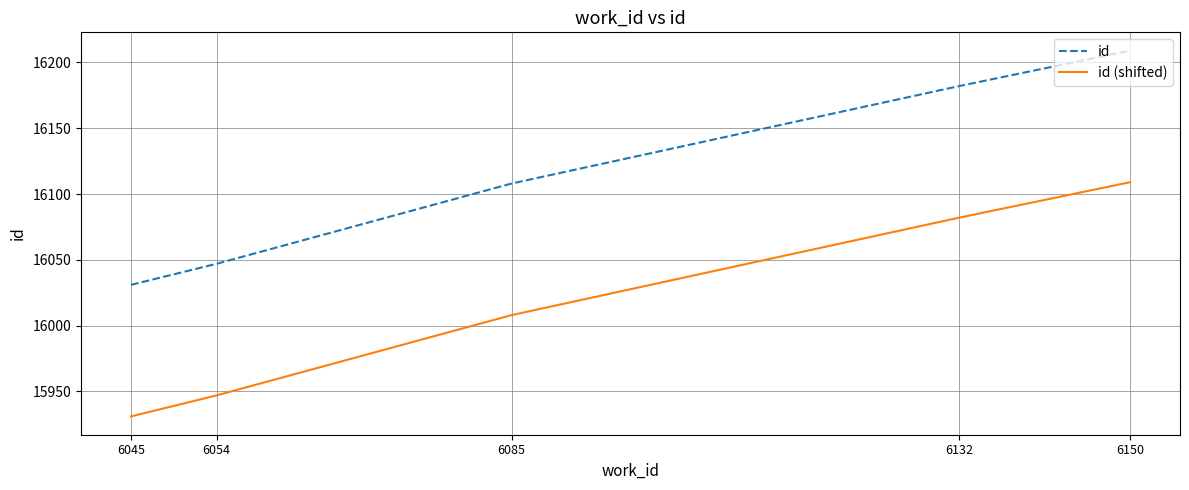

How many values in the id series are below 16108?

2